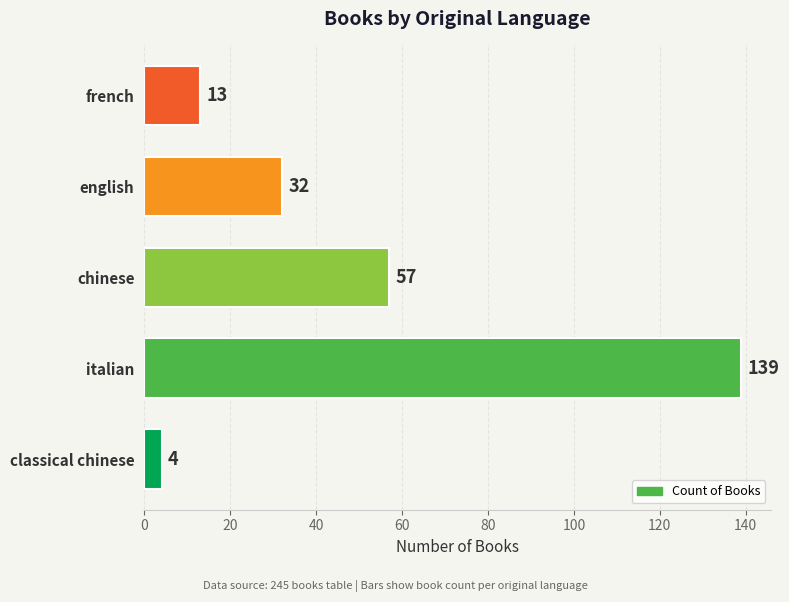

List the labels in order of value, largest first.

italian, chinese, english, french, classical chinese